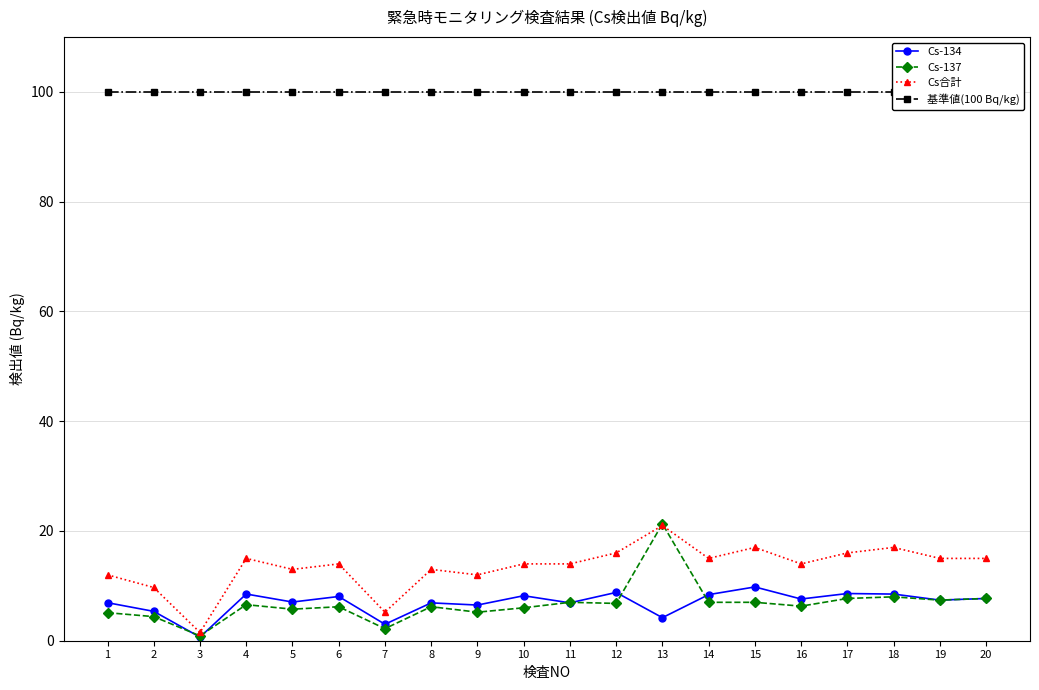

Read the Cs-134 value at 9.

6.5